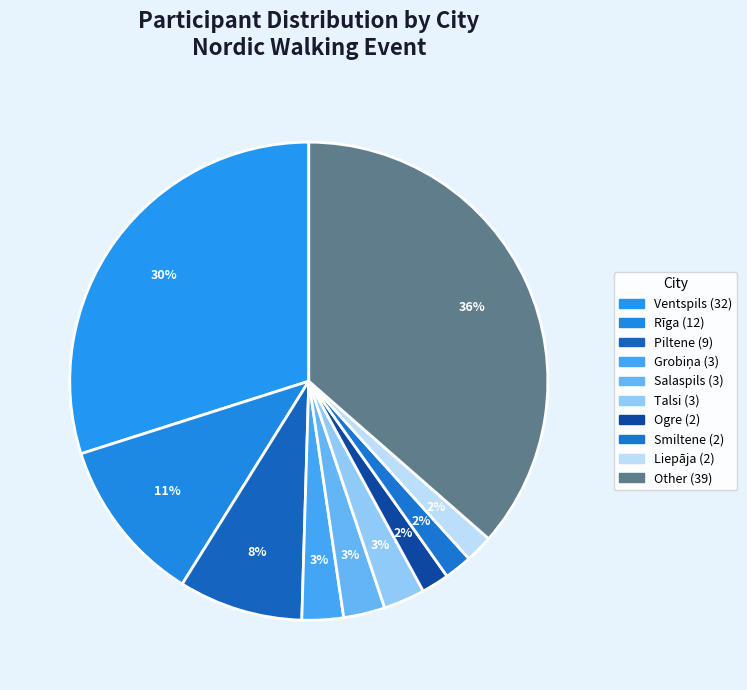

How many slices are in this pie chart?

10